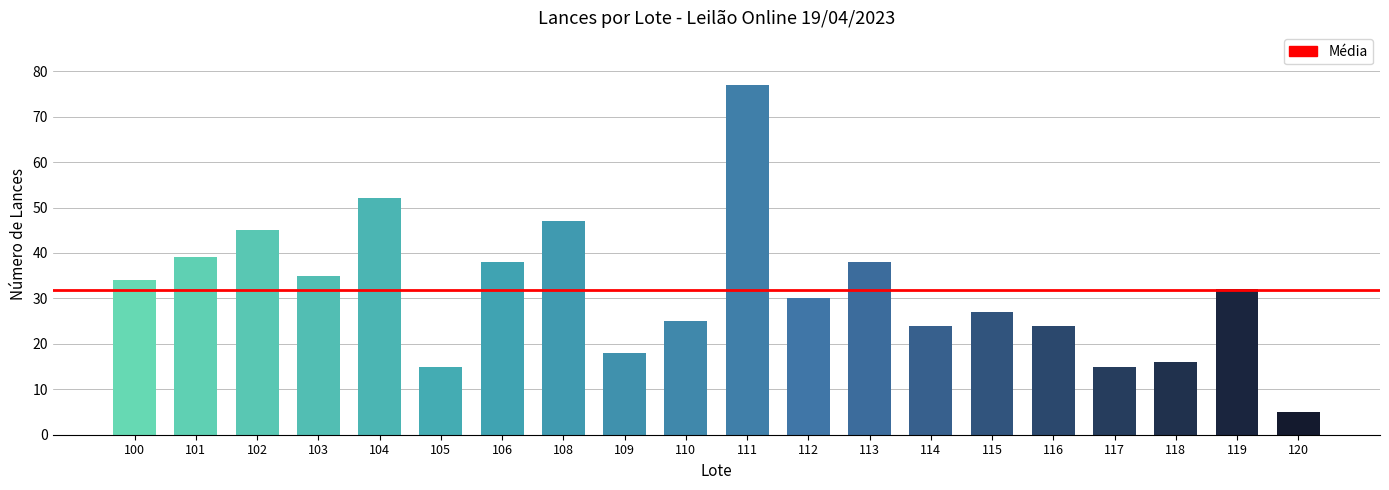

Is it true that the value at 100 is 34?

True